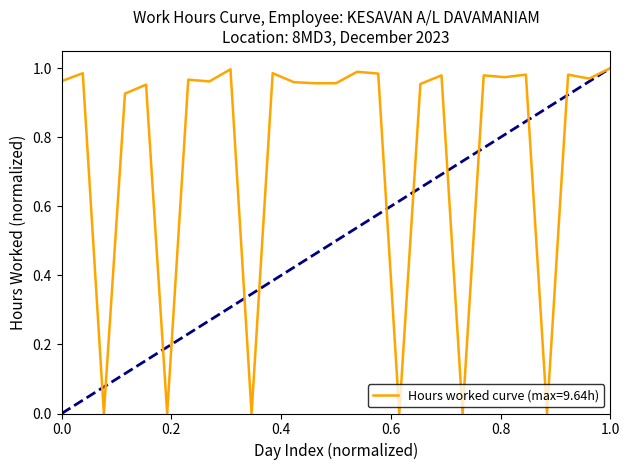

What is the difference between the maximum and minimum values?

1.0